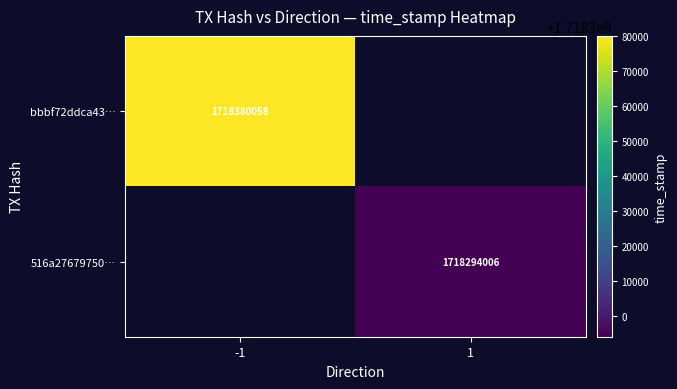

The bbbf72ddca43… series shows 769452023 at -1. True or false?

False